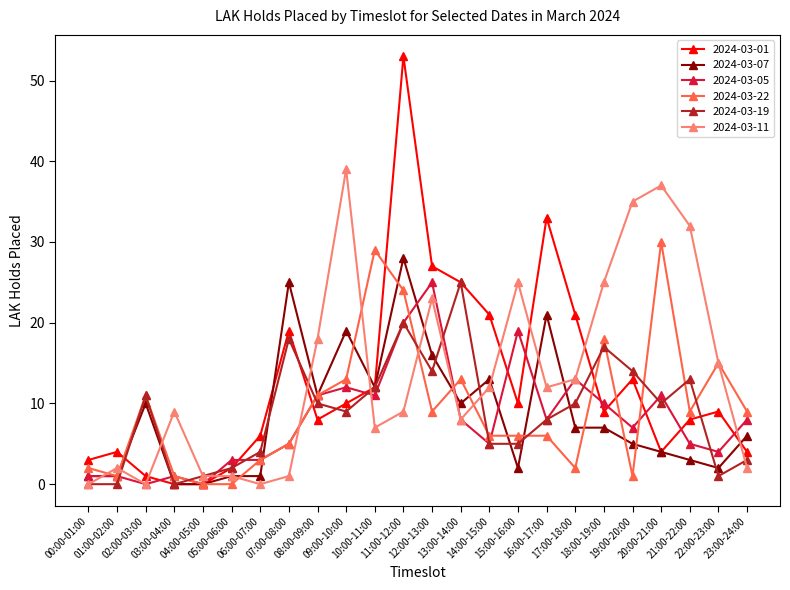

How many series are shown in this chart?

6